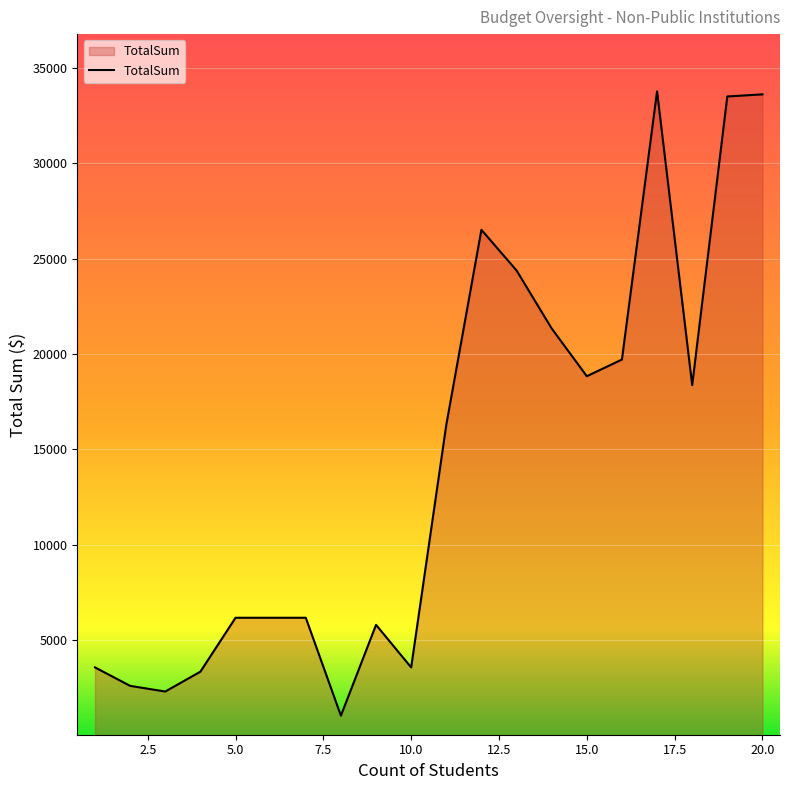

What is the minimum value shown in the chart?

1041.5